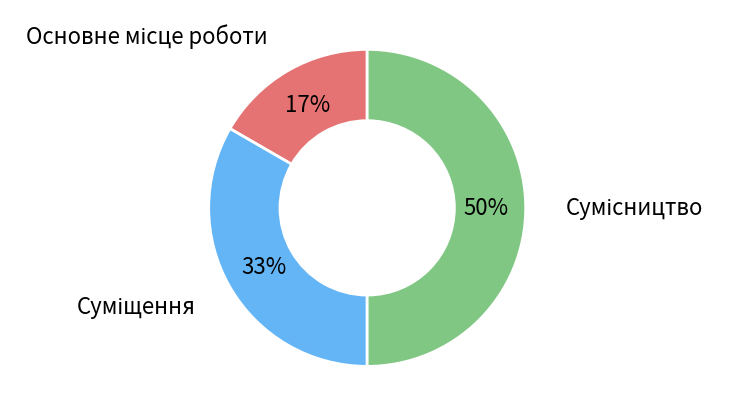

To the nearest percent, what is the difference between the largest and smallest slice percentages?

33%